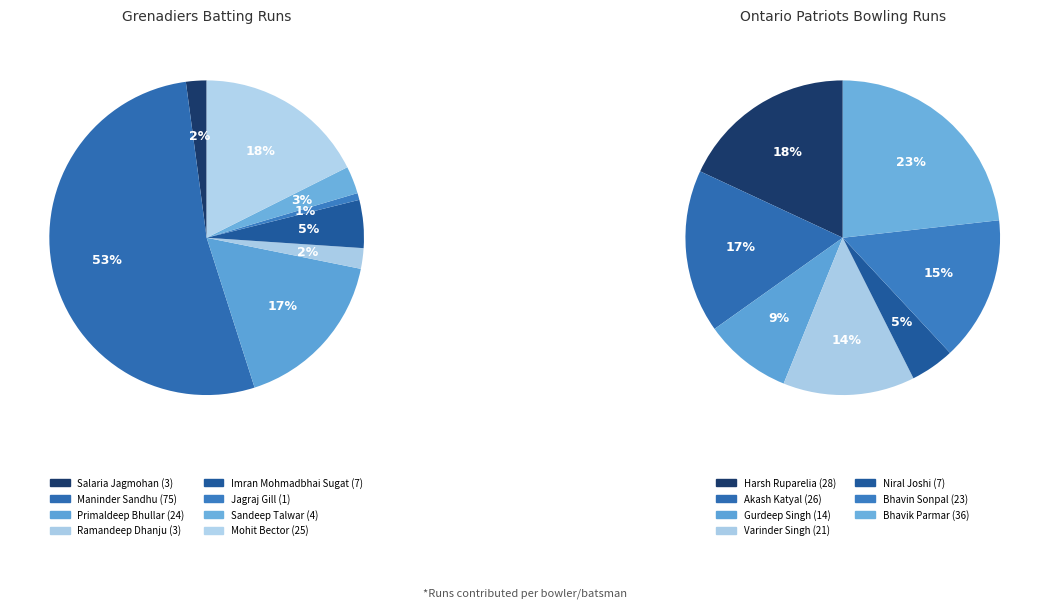

Which series has the largest range (max minus min)?

Grenadiers Batting